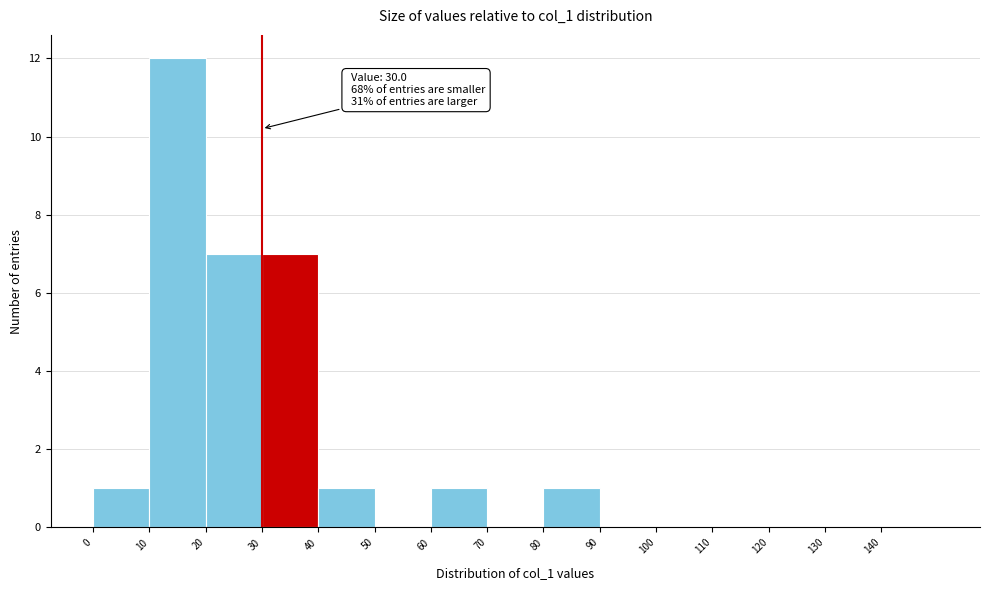

Over which range of the x-axis is the bar tallest?

10 to 20